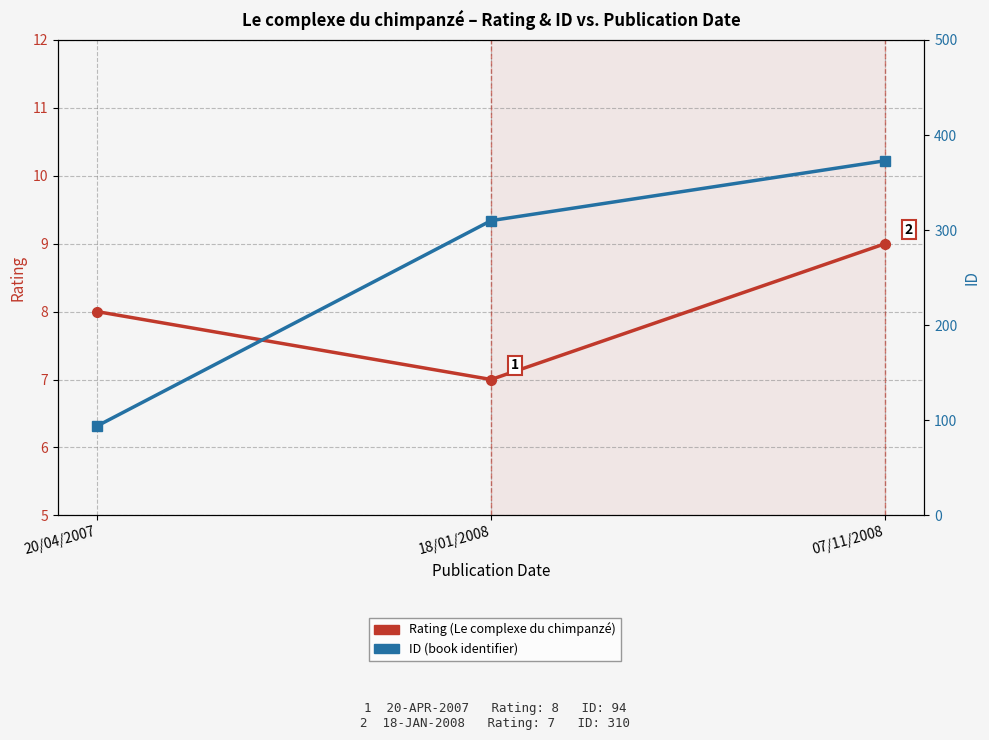

What is the difference between the maximum and minimum values in the id series?

279